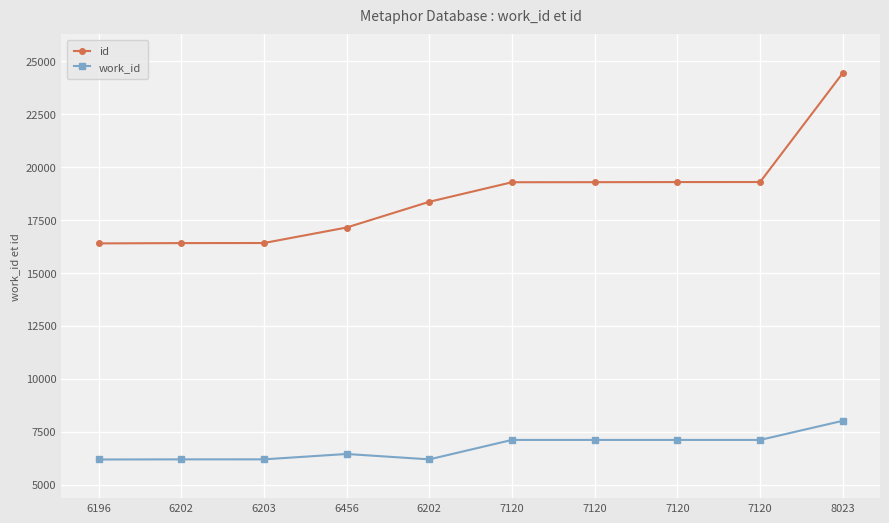

Is the value of id at 6202 greater than the value of work_id at 7120?

Yes